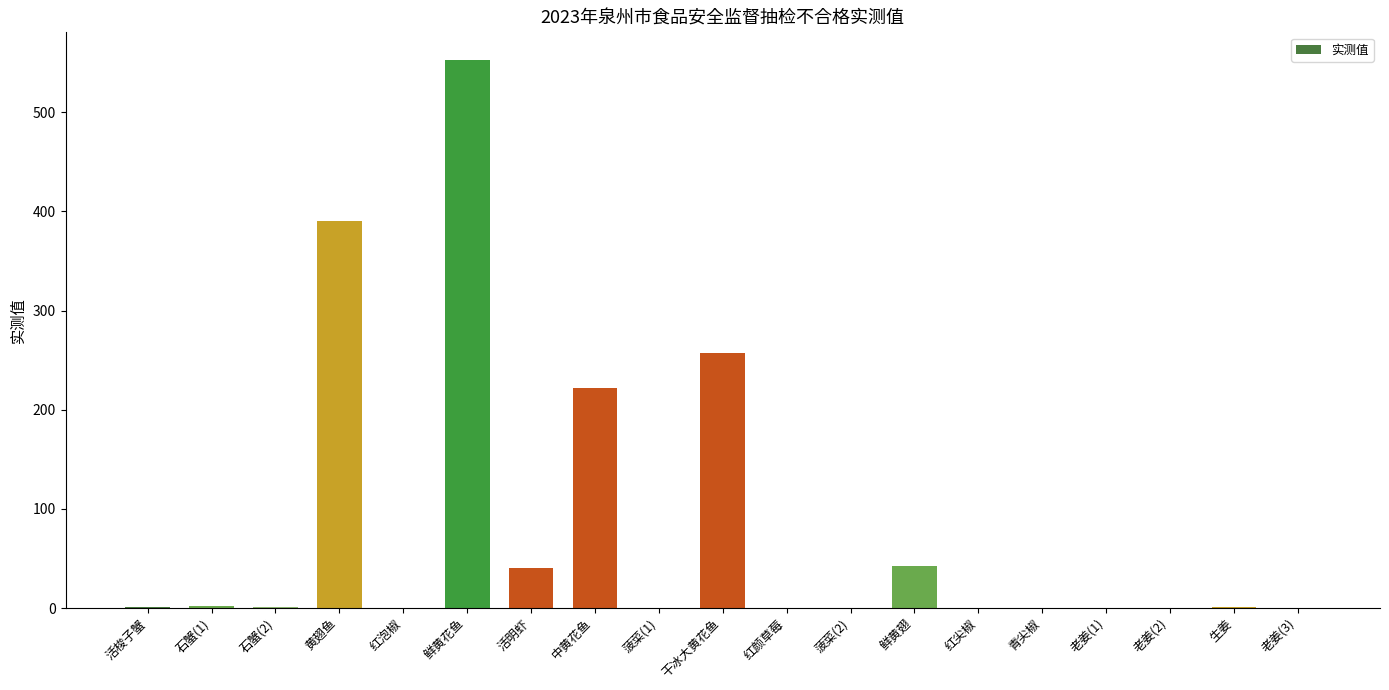

The chart shows a value of 257.0 at 干冰大黄花鱼. True or false?

True